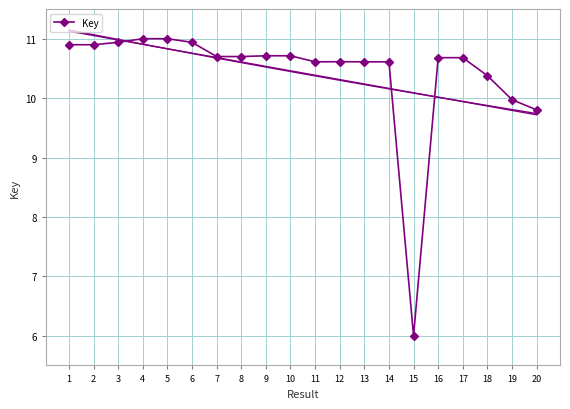

Rank the categories by value from highest to lowest.

5, 4, 6, 3, 1, 2, 9, 10, 8, 7, 17, 16, 12, 14, 11, 13, 18, 19, 20, 15